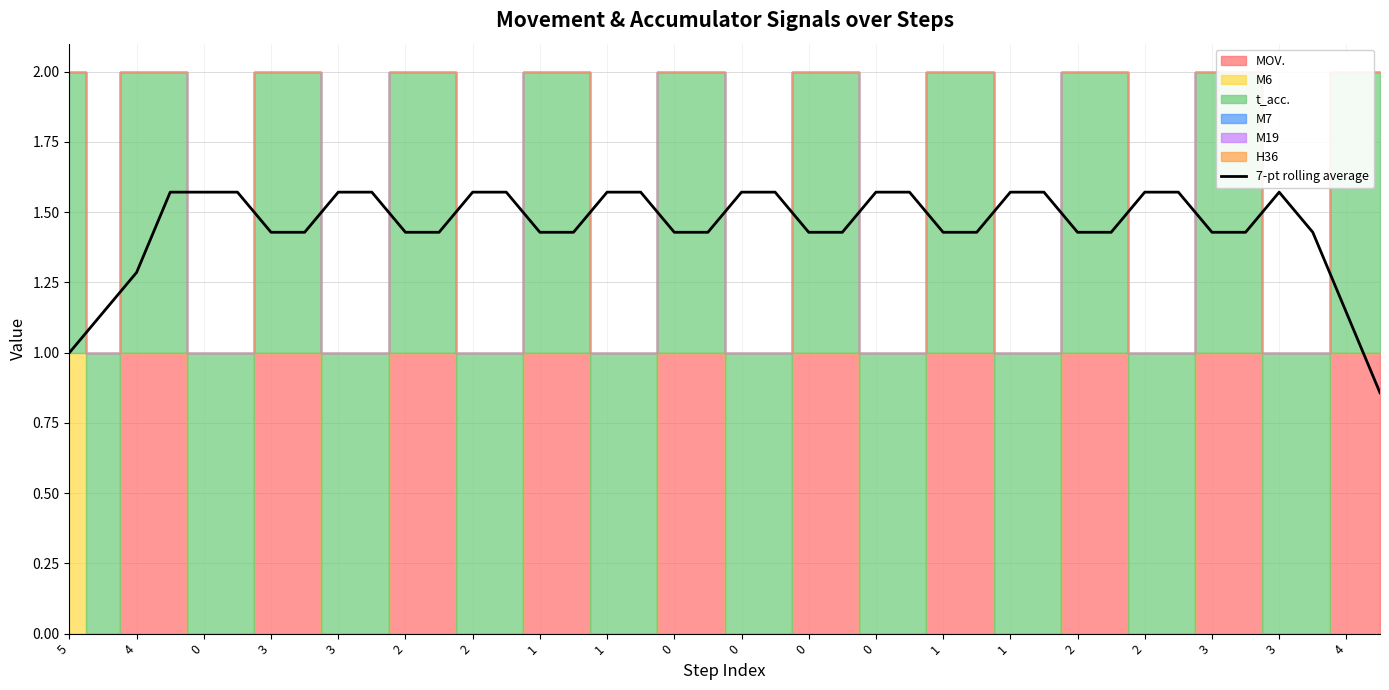

Is it true that the value at 1 is 1.4?

True